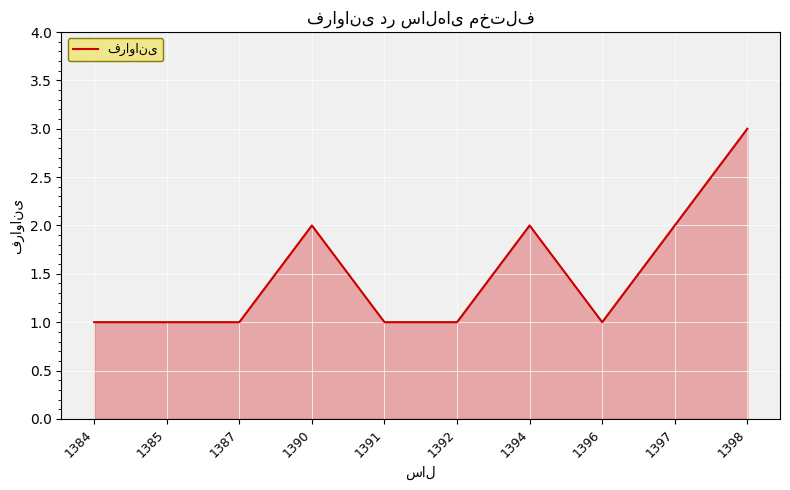

True or false: the data shows 1 at 1394.

False